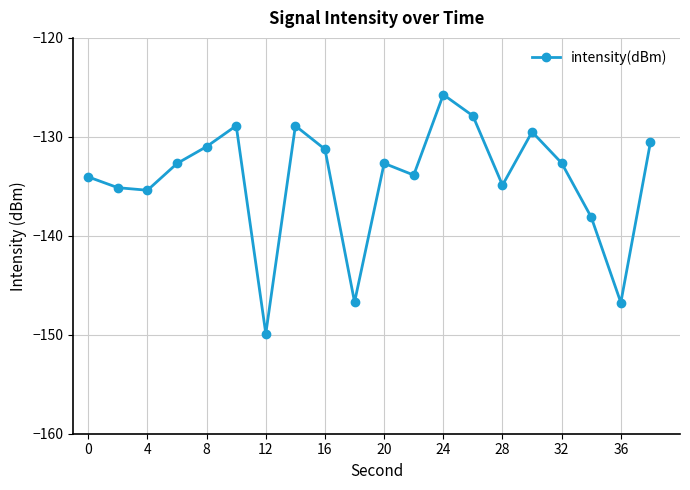

What is the difference between the maximum and minimum values?

24.2